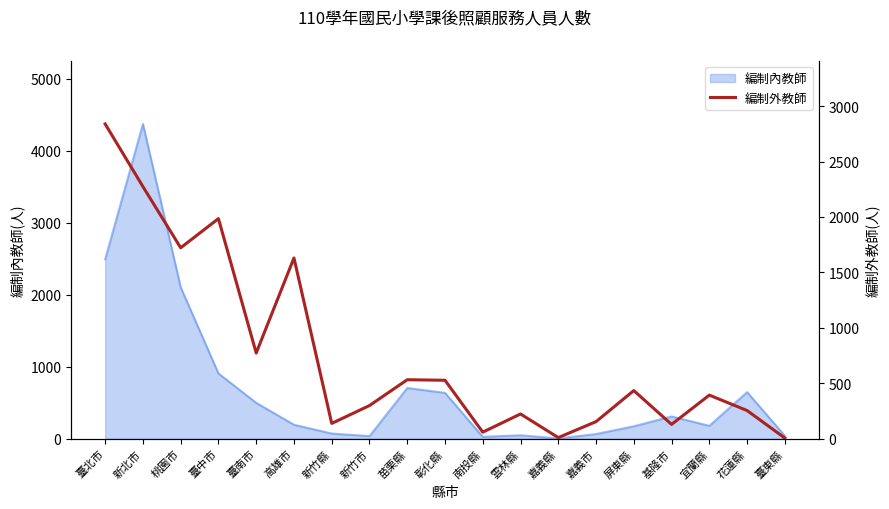

What is the highest value of the 編制內教師 series?

4371